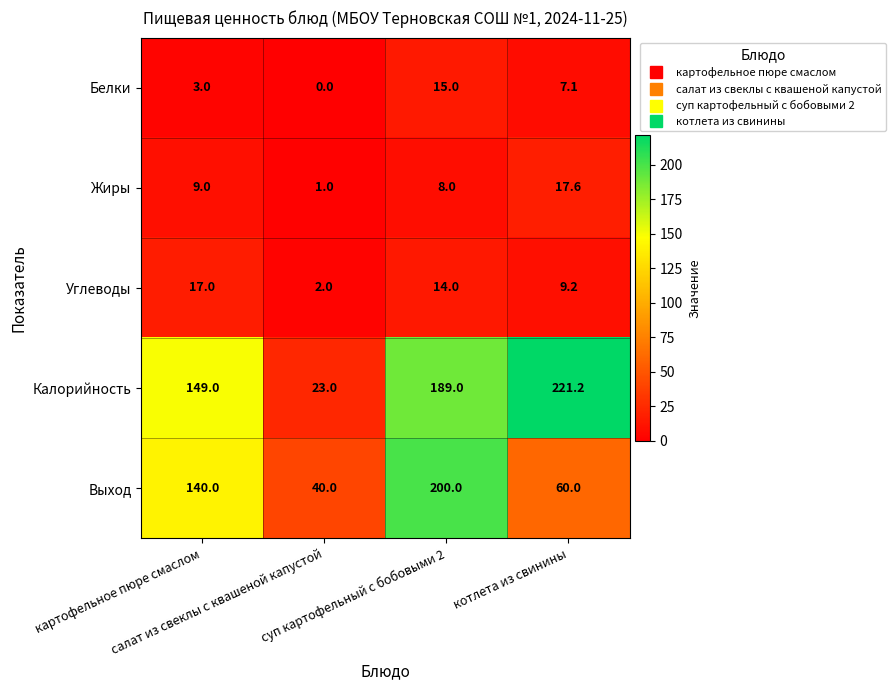

Count the Выход values in the range 60 to 200.

3